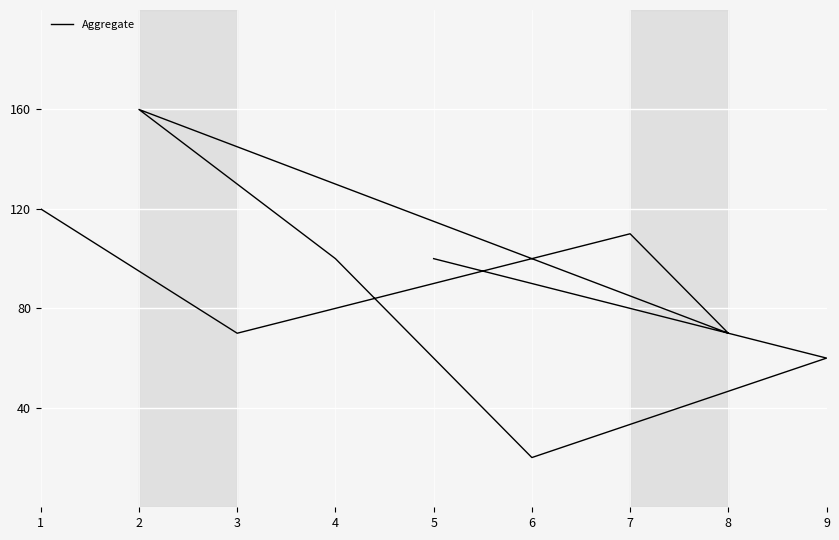

Reading right to left, list all the values displayed in this chart.

5=100	9=60	6=20	4=100	2=160	8=70	7=110	3=70	1=120